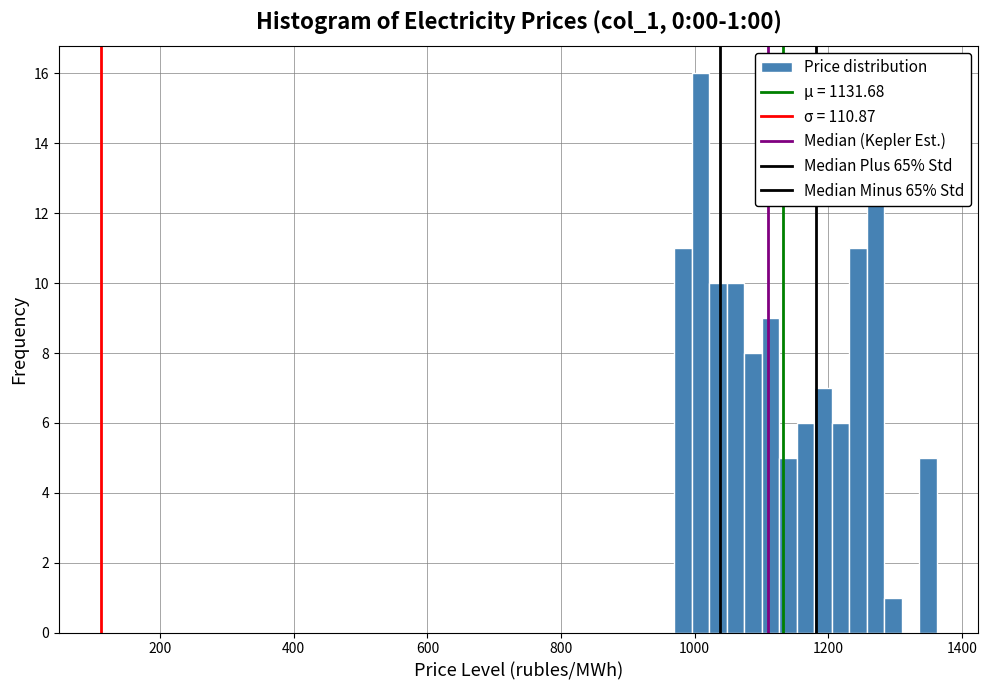

Around what value on the x-axis is the tallest bar? Give the approximate position of its centre, as read against the axis.

1000